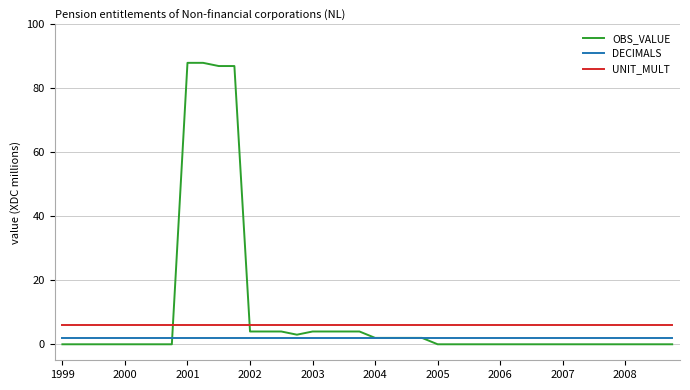

What is the greatest value displayed?

88